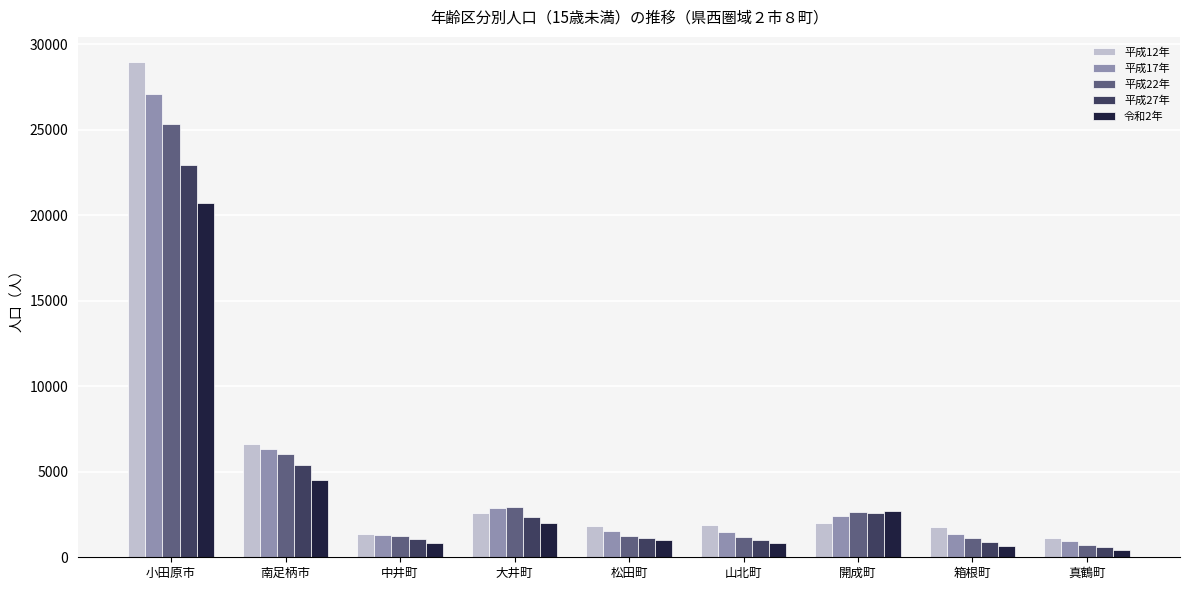

Rank the series by their maximum value, from highest to lowest.

平成12年, 平成17年, 平成22年, 平成27年, 令和2年